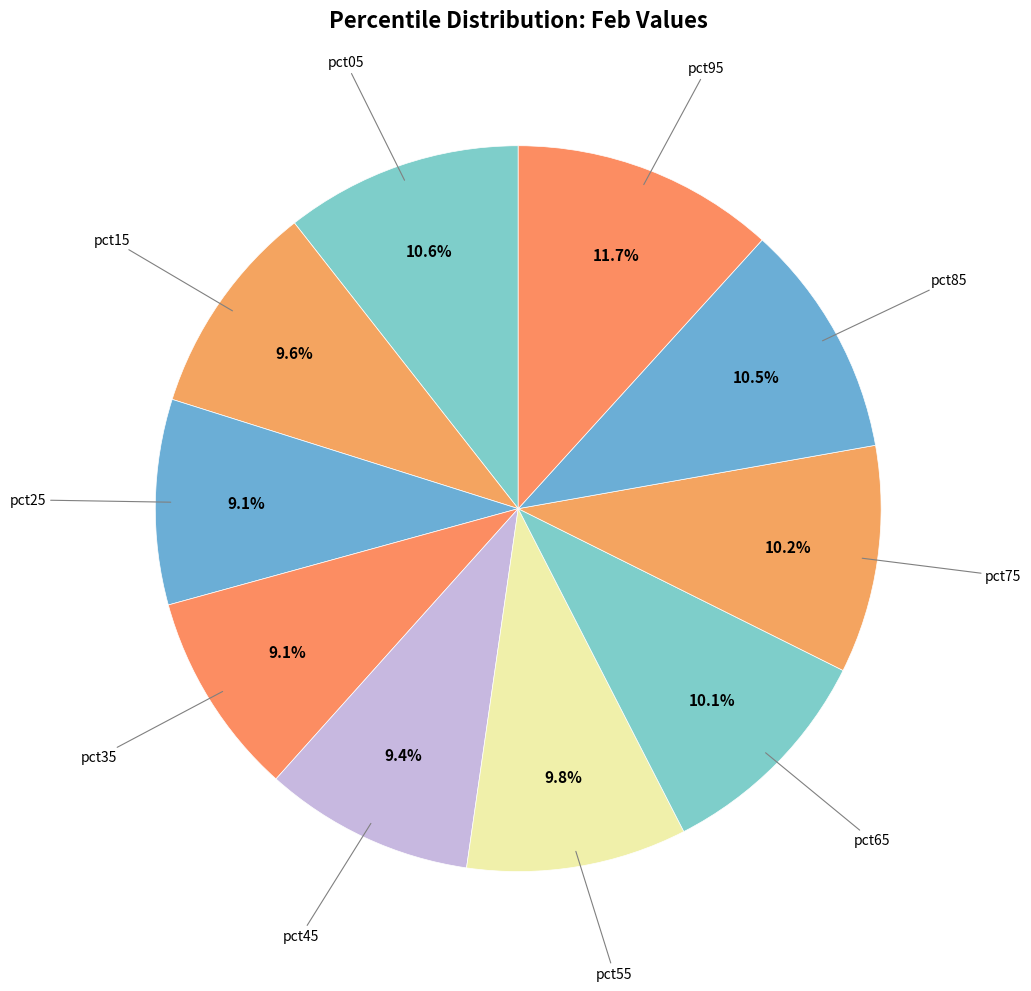

Count the number of slices in the pie.

10